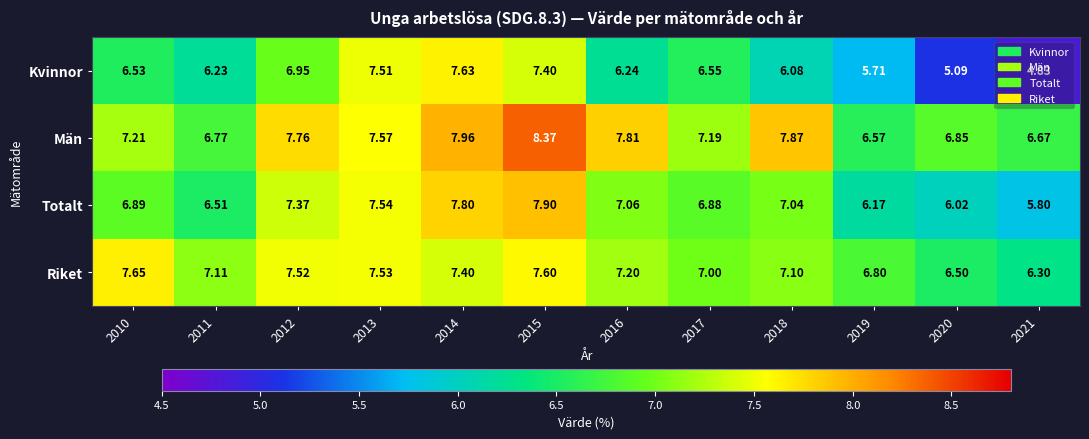

Which series changed the most between 2013 and 2016?

Kvinnor